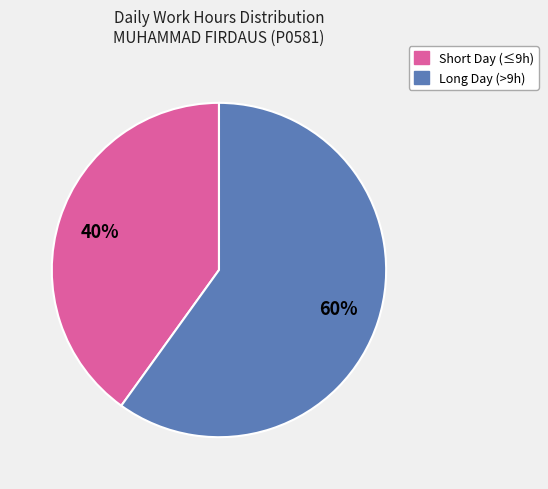

What is the ratio of the value at Short Day (≤9h) to the value at Long Day (>9h)?

0.7